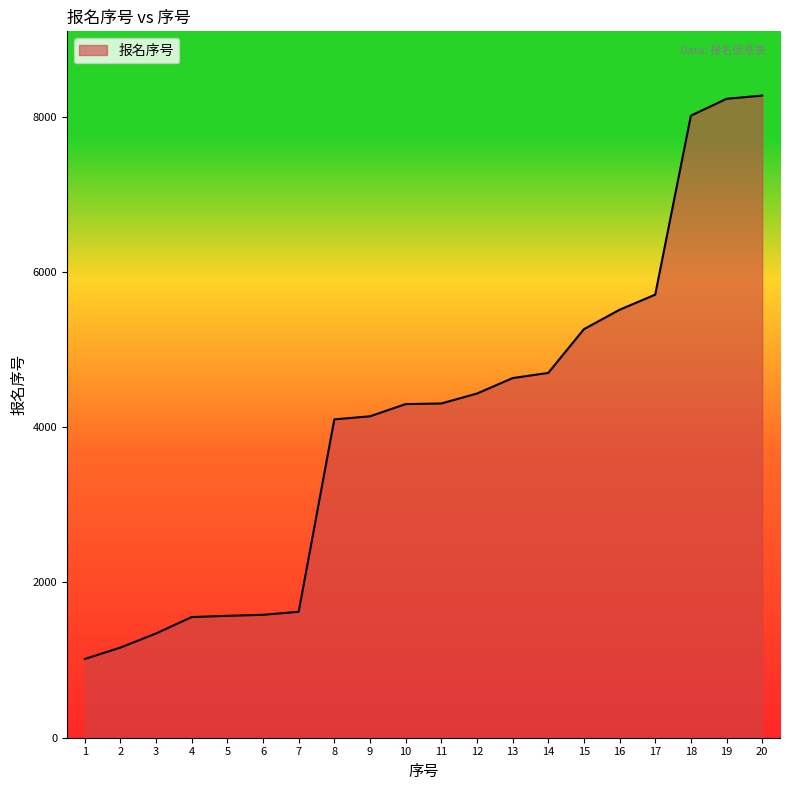

Is it true that the value at 9 is 1875?

False